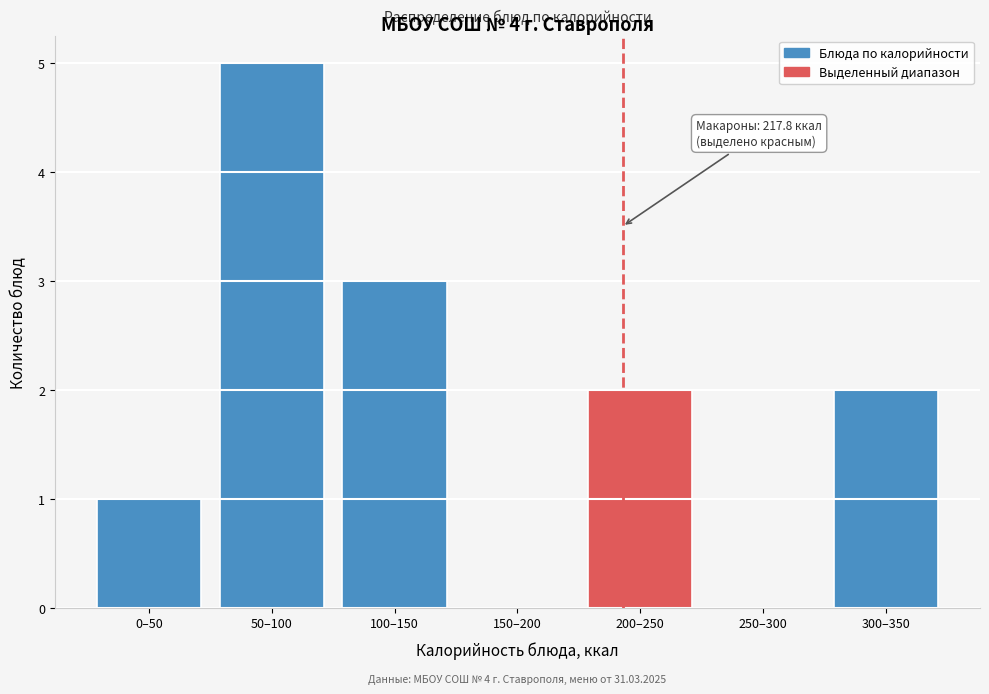

Reading left to right, extract all data points from this chart.

0–50=1	50–100=5	100–150=3	150–200=0	200–250=2	250–300=0	300–350=2